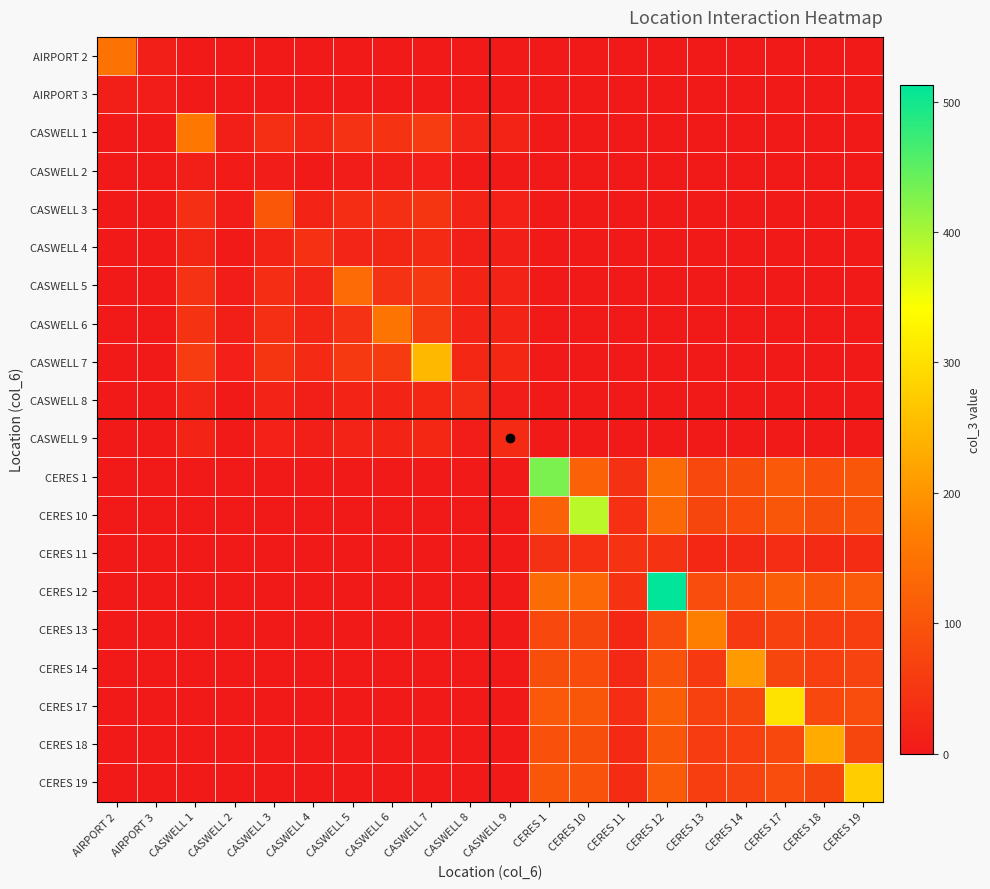

Between CERES 13 and CASWELL 1, which is larger?

CERES 13